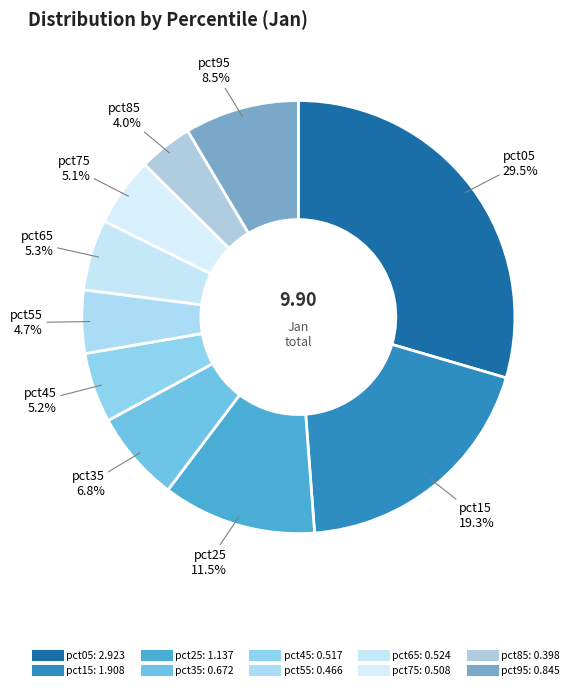

How many slices are in this pie chart?

10